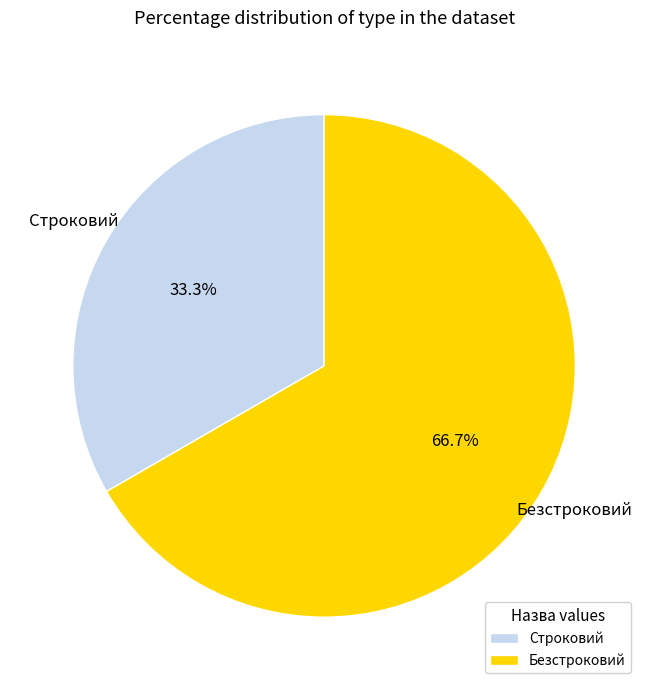

Which slice is the smallest?

Строковий